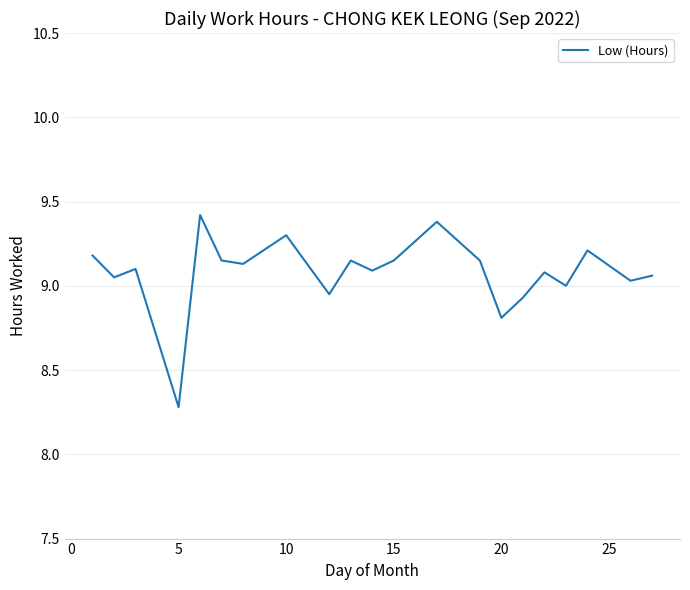

What is the minimum value shown in the chart?

8.3